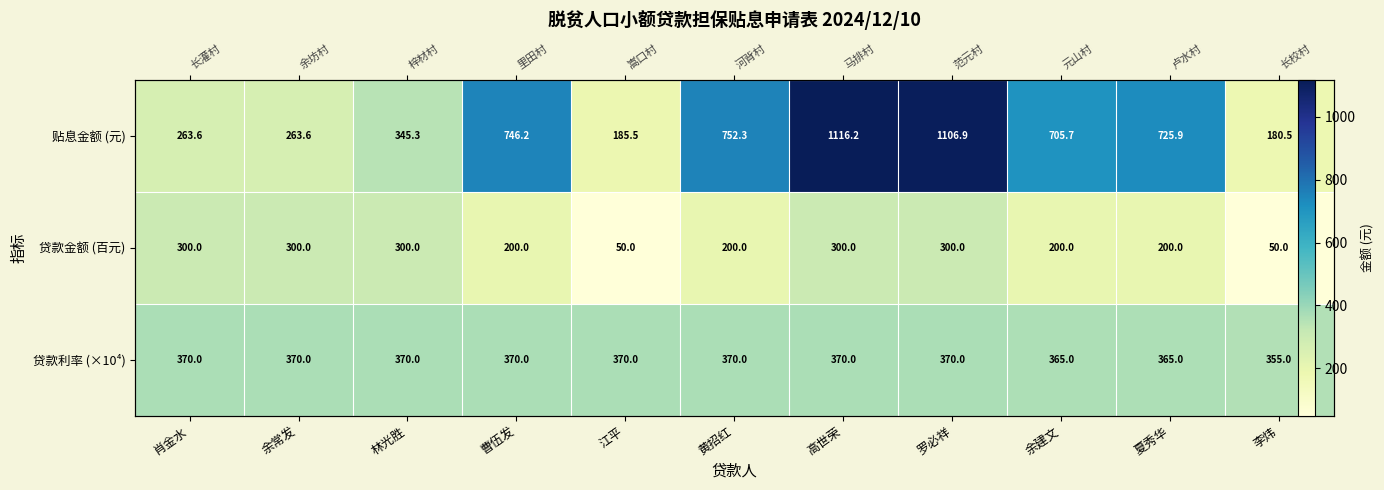

How many data points in 贷款金额 (百元) are less than 200?

2